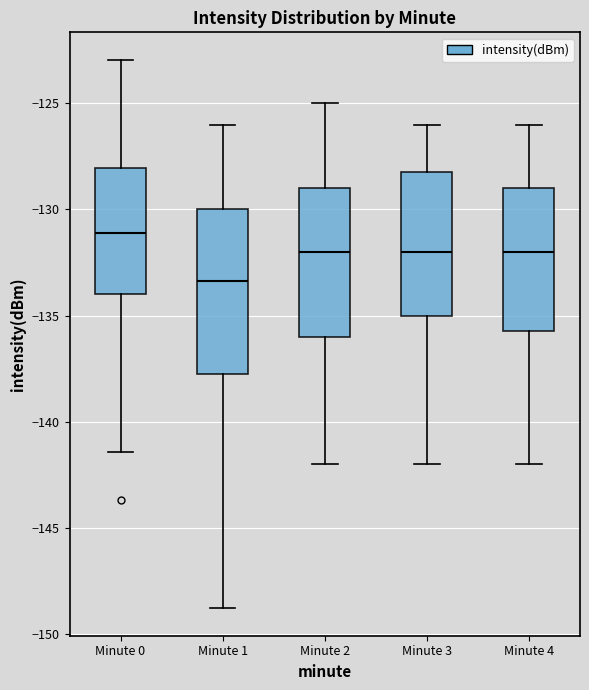

Which box's median line is the lowest?

Minute 1